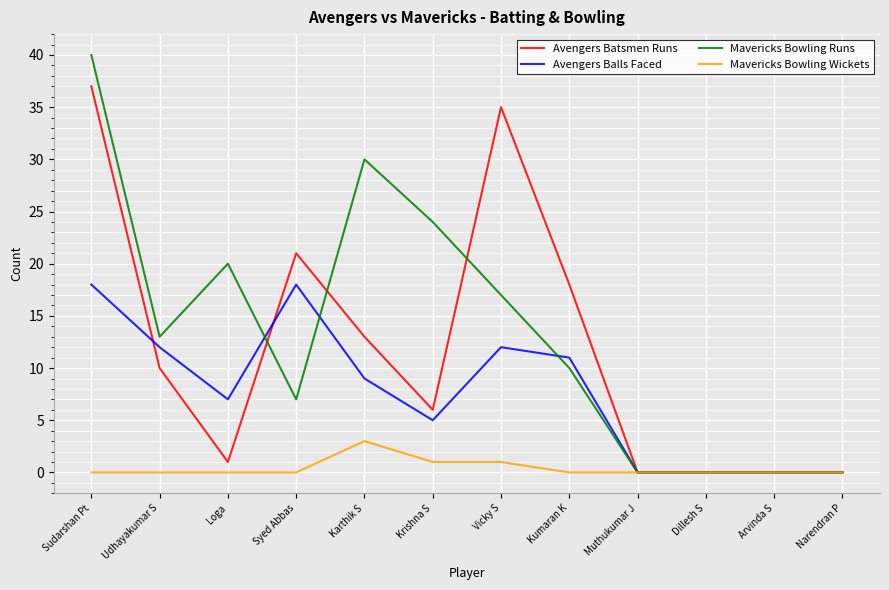

At Vicky S, list the series in order from smallest to largest.

Mavericks Bowling Wickets, Avengers Balls Faced, Mavericks Bowling Runs, Avengers Batsmen Runs